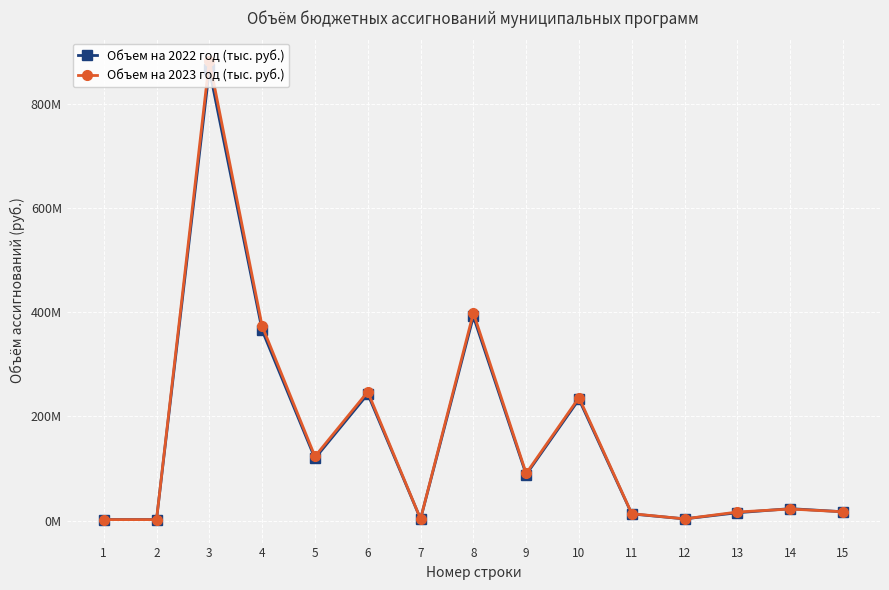

What is the total value across all series at 11?

25955000